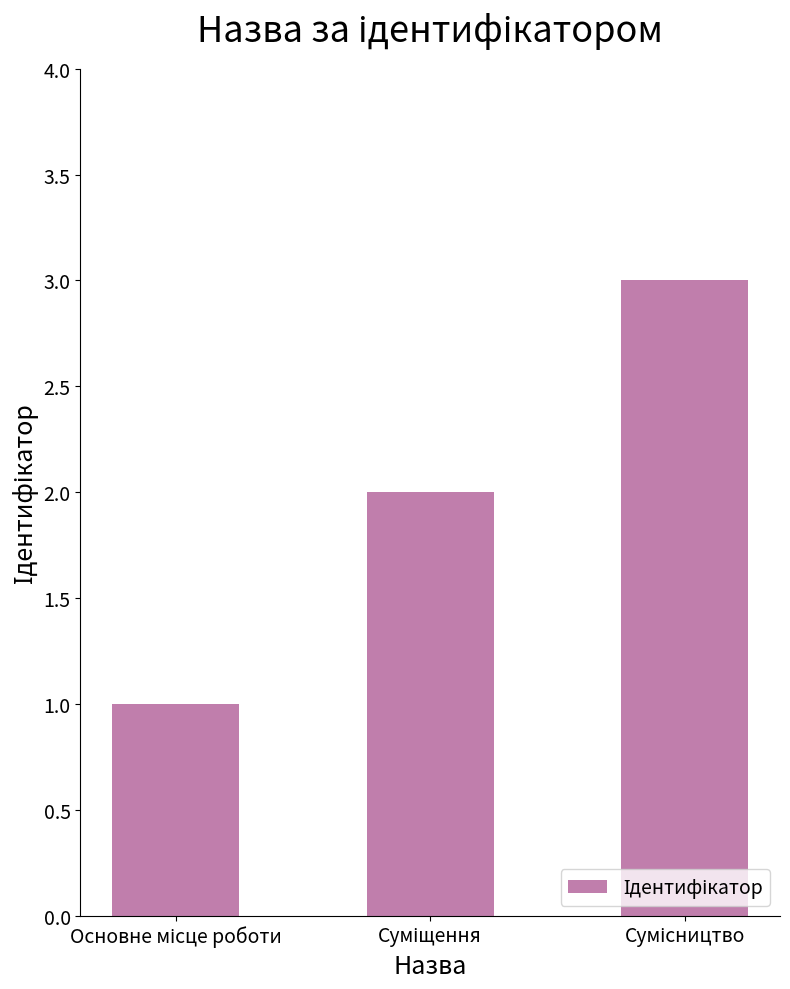

What is the sum of all values?

6